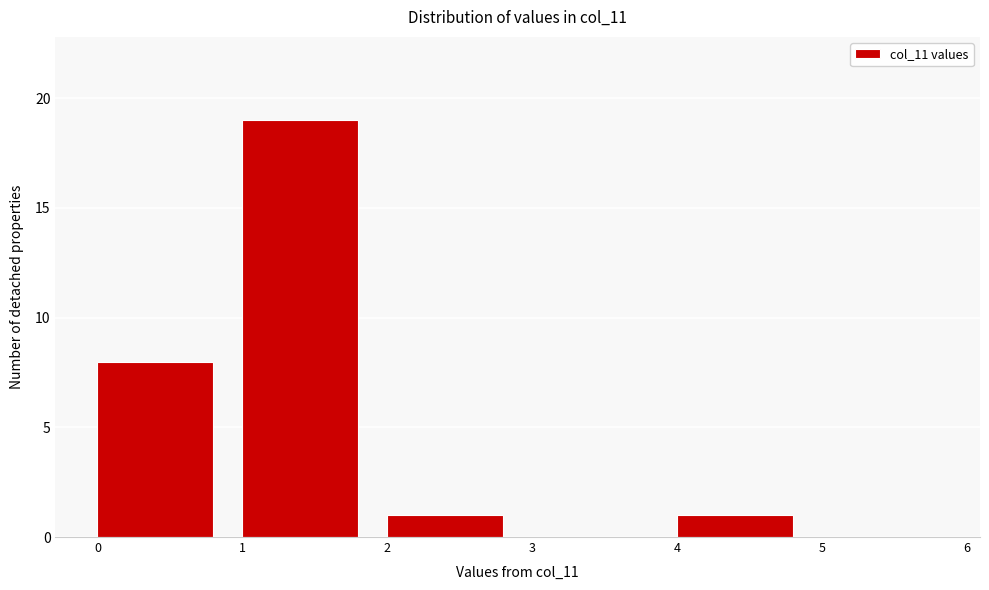

Reading left to right, list every bar in this chart as the range it spans on the x-axis followed by its height. The values are not printed on the chart, so give them approximately, as read against the axis.

0 to 1: 8
1 to 2: 19
2 to 3: 1
3 to 4: 0
4 to 5: 1
5 to 6: 0